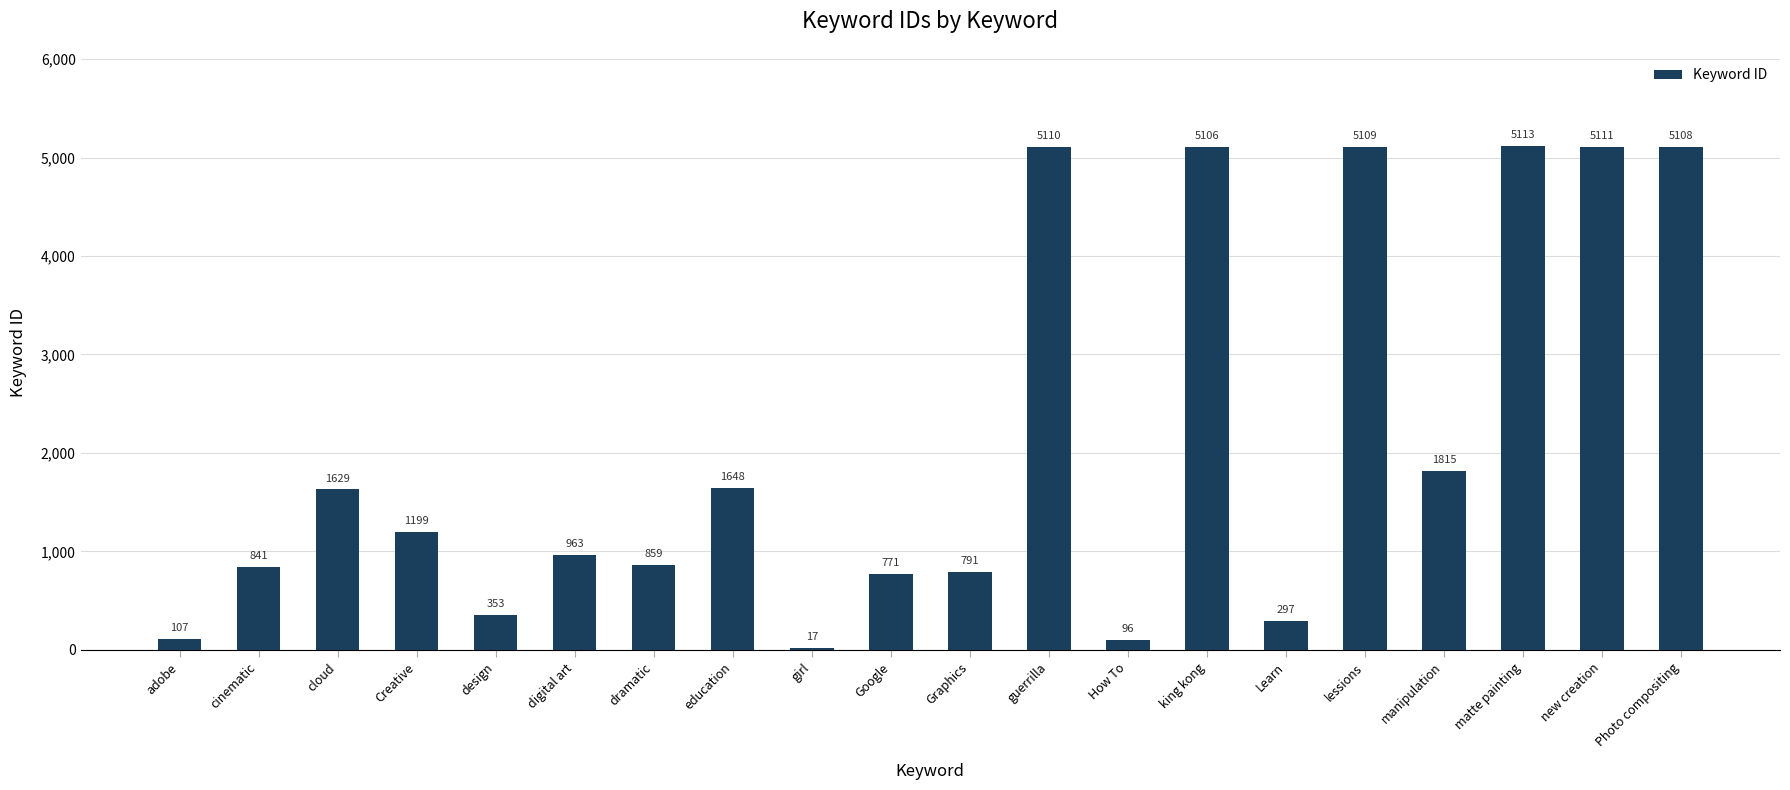

Reading left to right, what are all the values shown in this chart?

adobe=107	cinematic=841	cloud=1629	Creative=1199	design=353	digital art=963	dramatic=859	education=1648	girl=17	Google=771	Graphics=791	guerrilla=5110	How To=96	king kong=5106	Learn=297	lessions=5109	manipulation=1815	matte painting=5113	new creation=5111	Photo compositing=5108